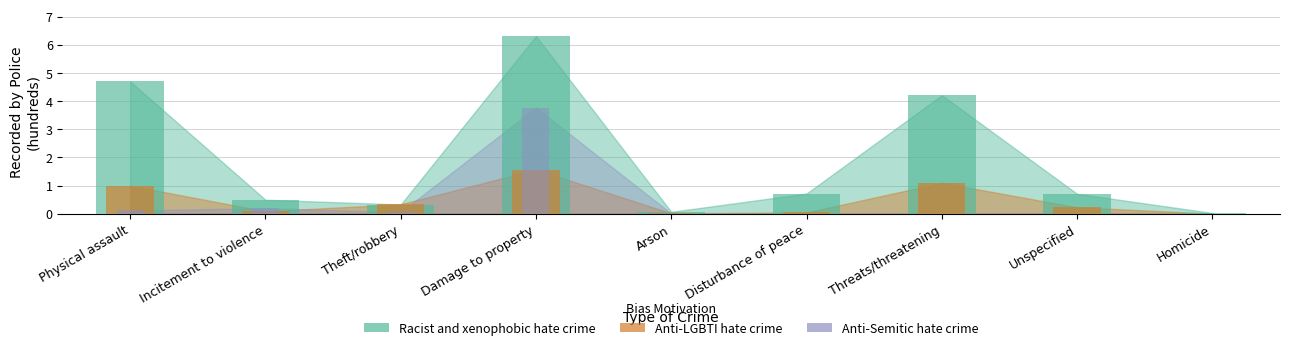

What are all the series names shown in the legend?

Racist and xenophobic hate crime, Anti-LGBTI hate crime, Anti-Semitic hate crime